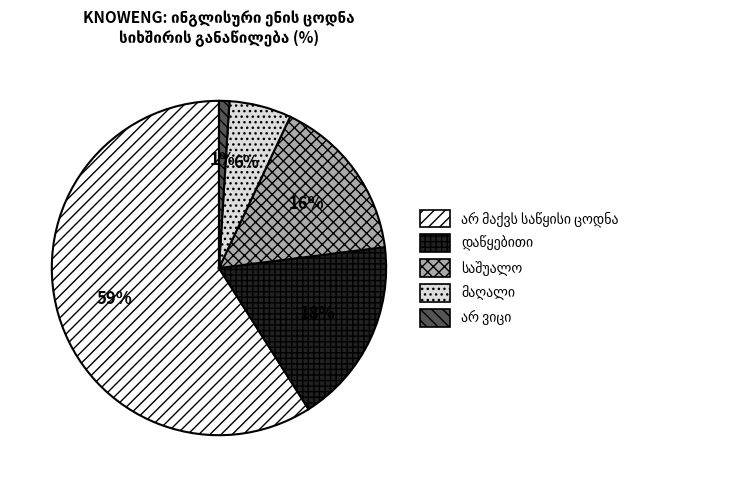

Is there a majority slice in this chart?

Yes